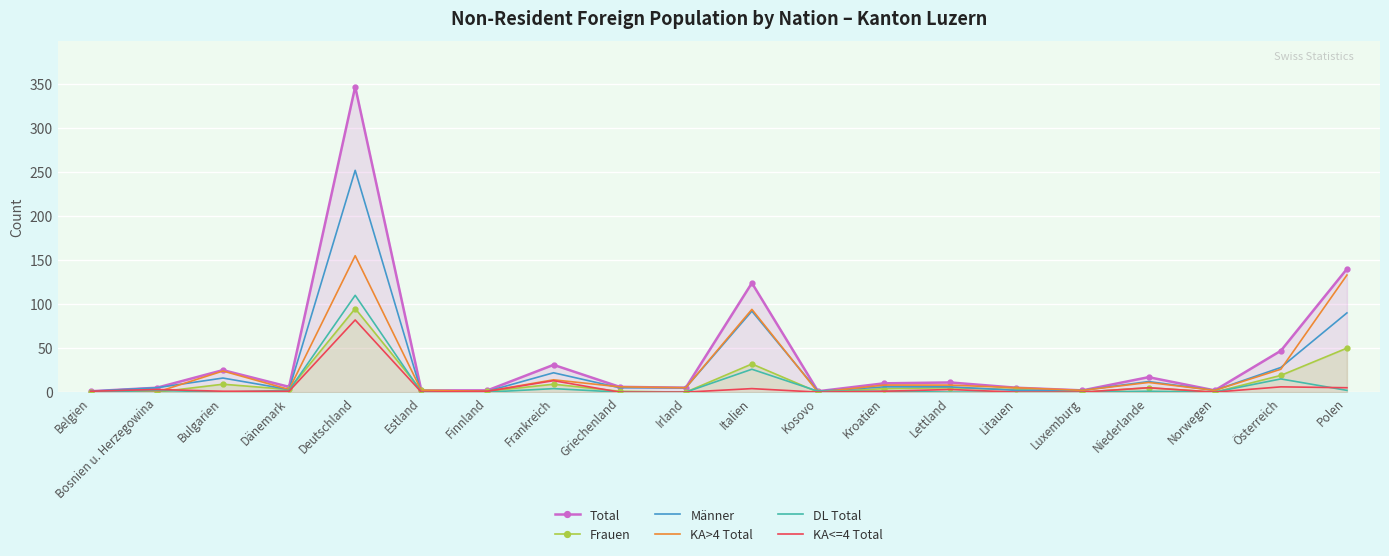

How many values in DL Total are above zero?

10